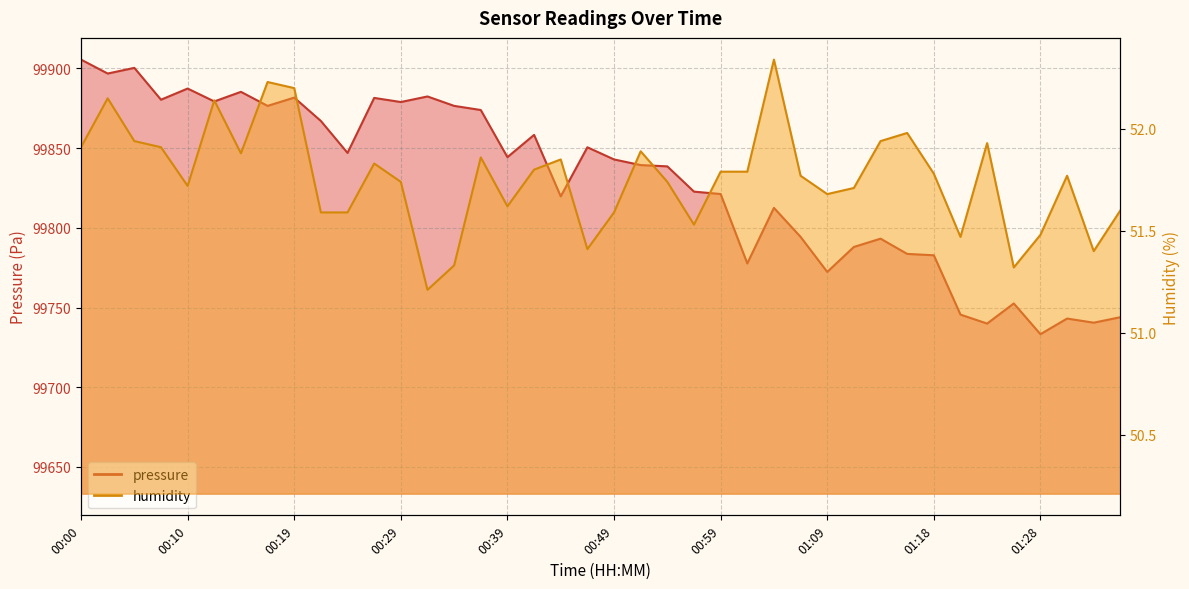

How many values in the pressure series exceed 99842?

20